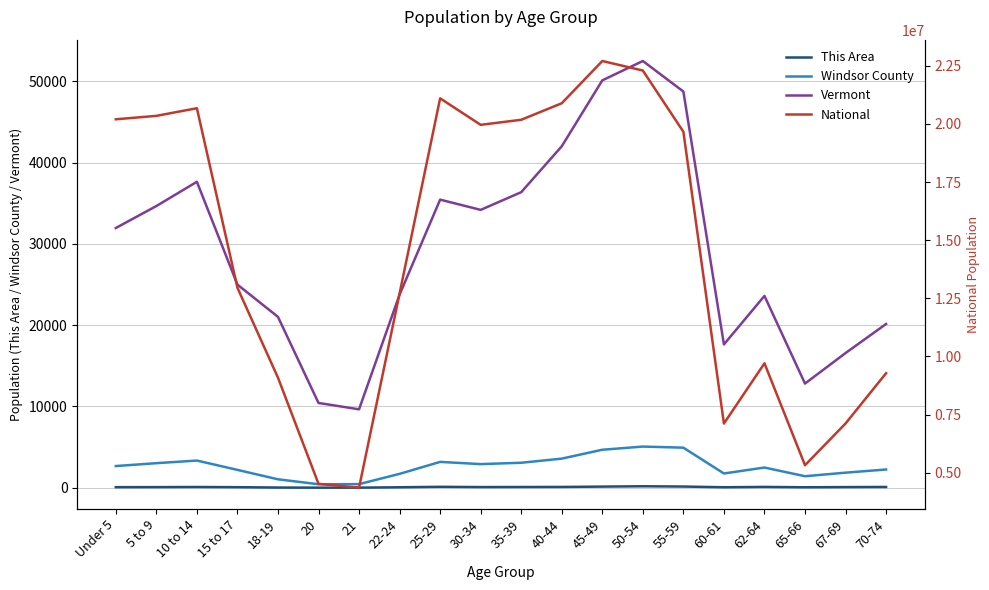

True or false: Vermont and National intersect in this chart.

False